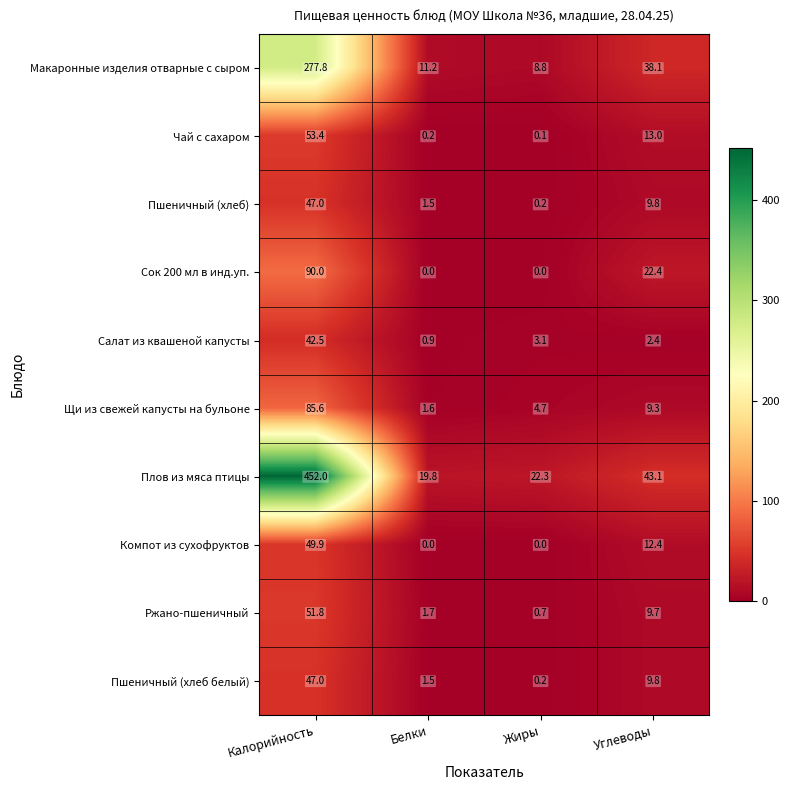

The Пшеничный (хлеб белый) series shows 1.0 at Белки. True or false?

False